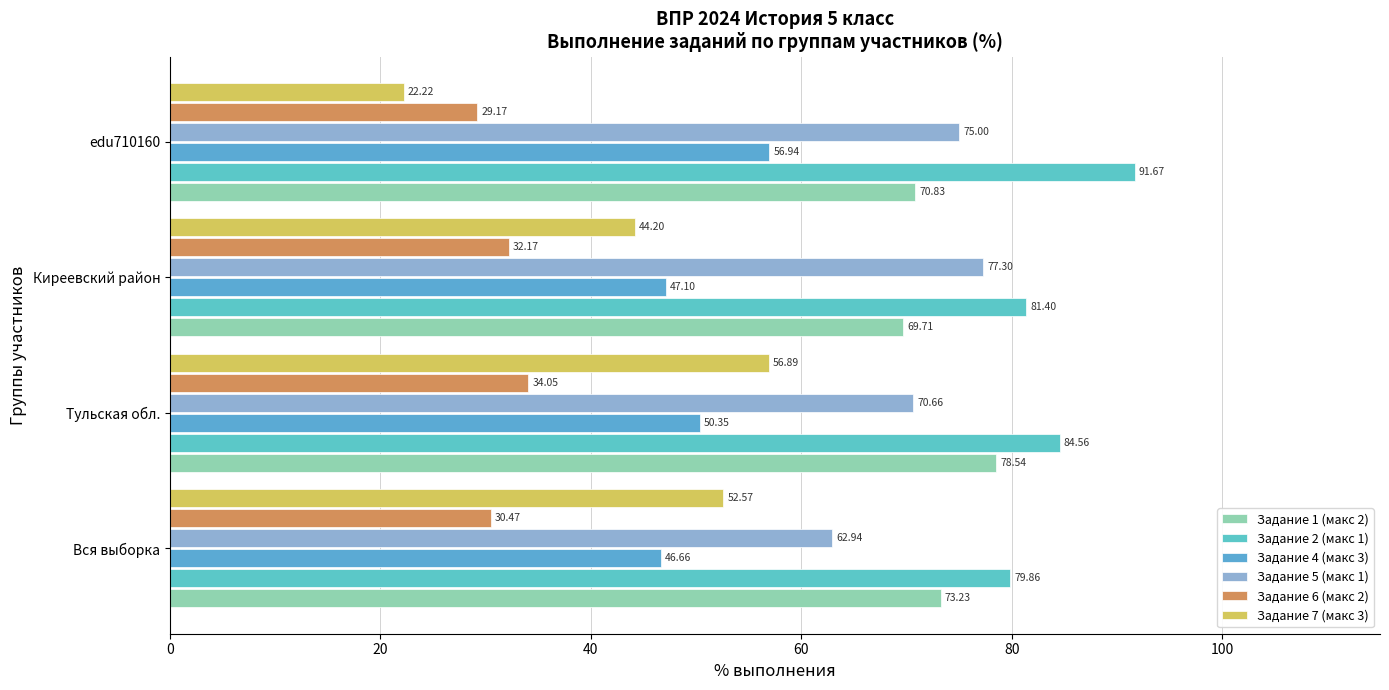

What is the value of the Задание 5 (макс 1) bar at the 2nd from the left?

70.7